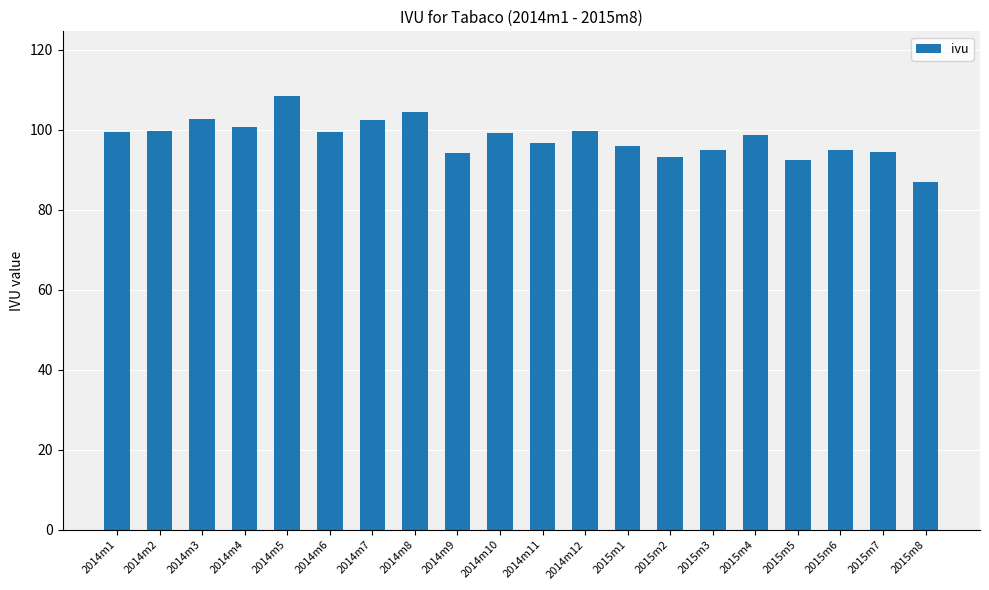

Which category has the lowest value across all series?

2015m8